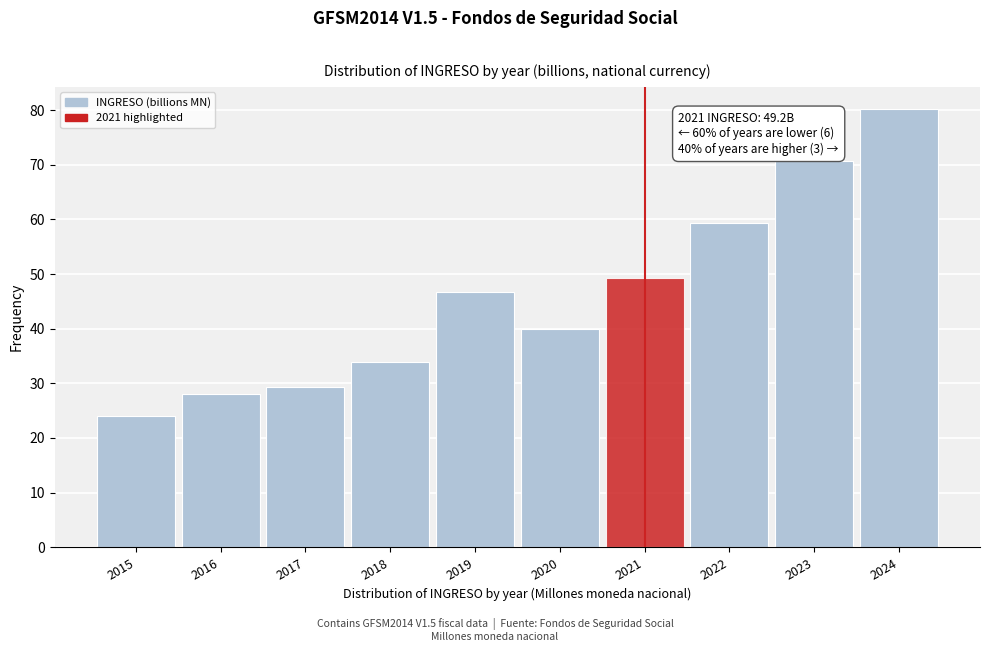

Reading right to left, transcribe all the data shown in this chart.

2024=80.2	2023=70.6	2022=59.4	2021=49.2	2020=40.0	2019=46.7	2018=33.9	2017=29.3	2016=28.1	2015=24.0